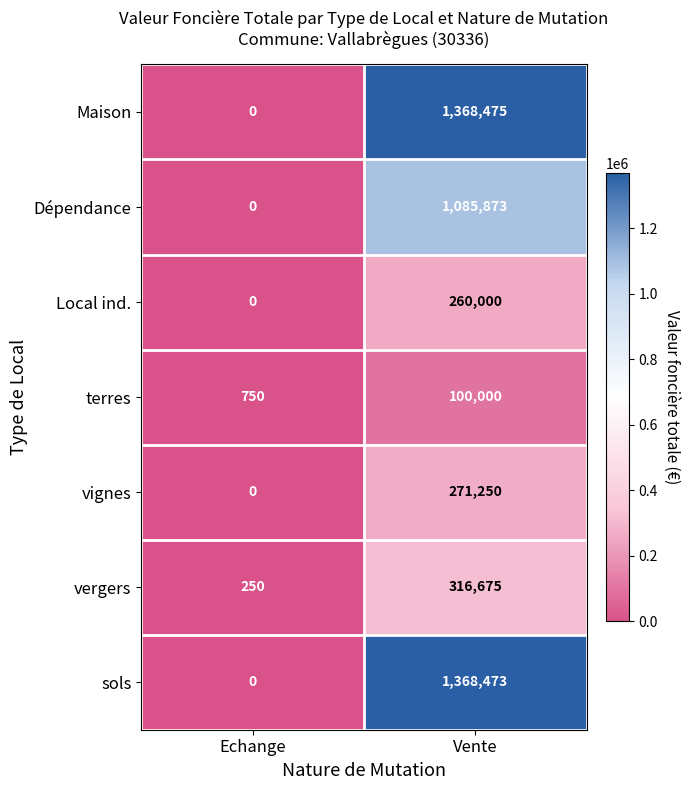

Which category has the lowest value in the sols series?

Echange